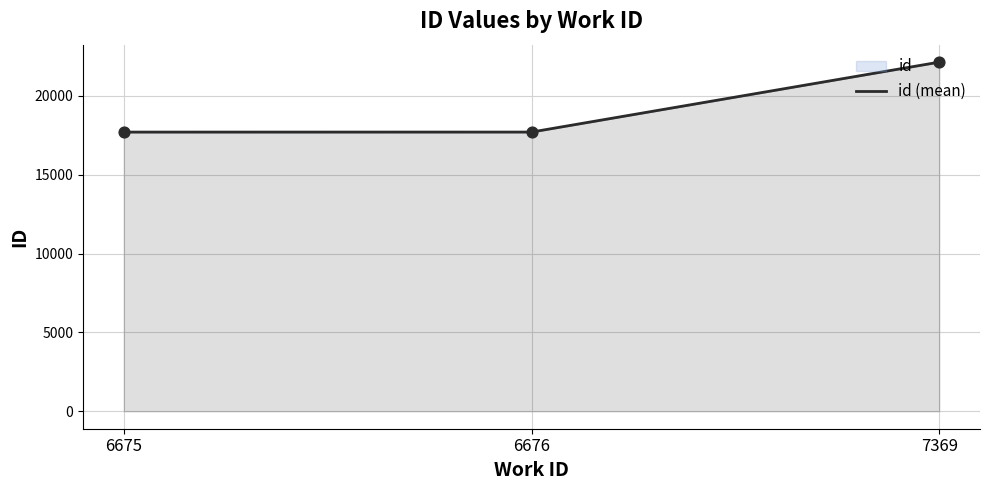

What is the change in value from 6675 to 7369?

+4435.5